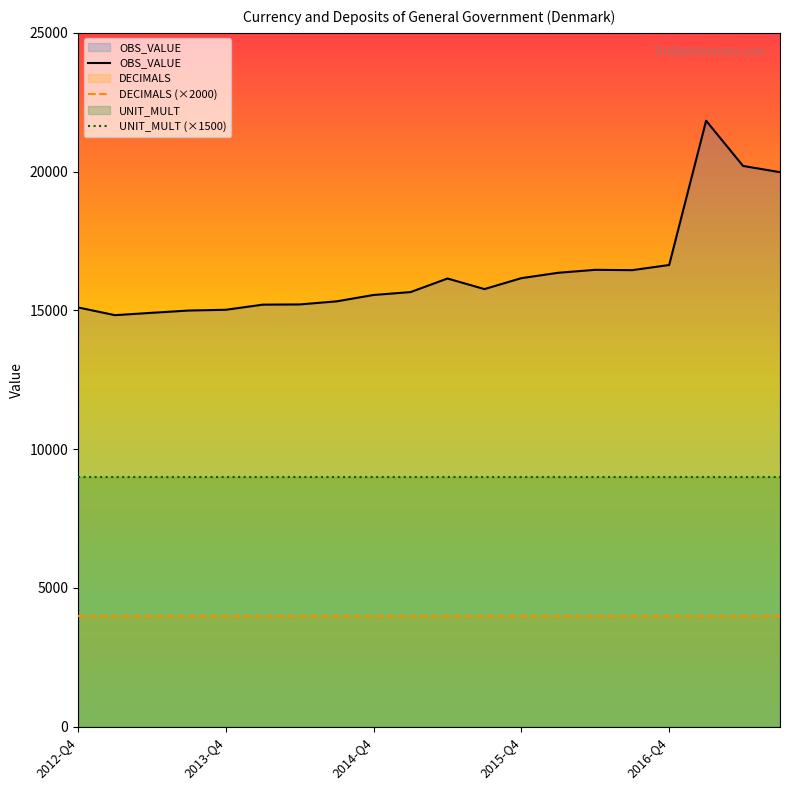

True or false: OBS_VALUE has a value of 9195 at 2016-Q4.

False